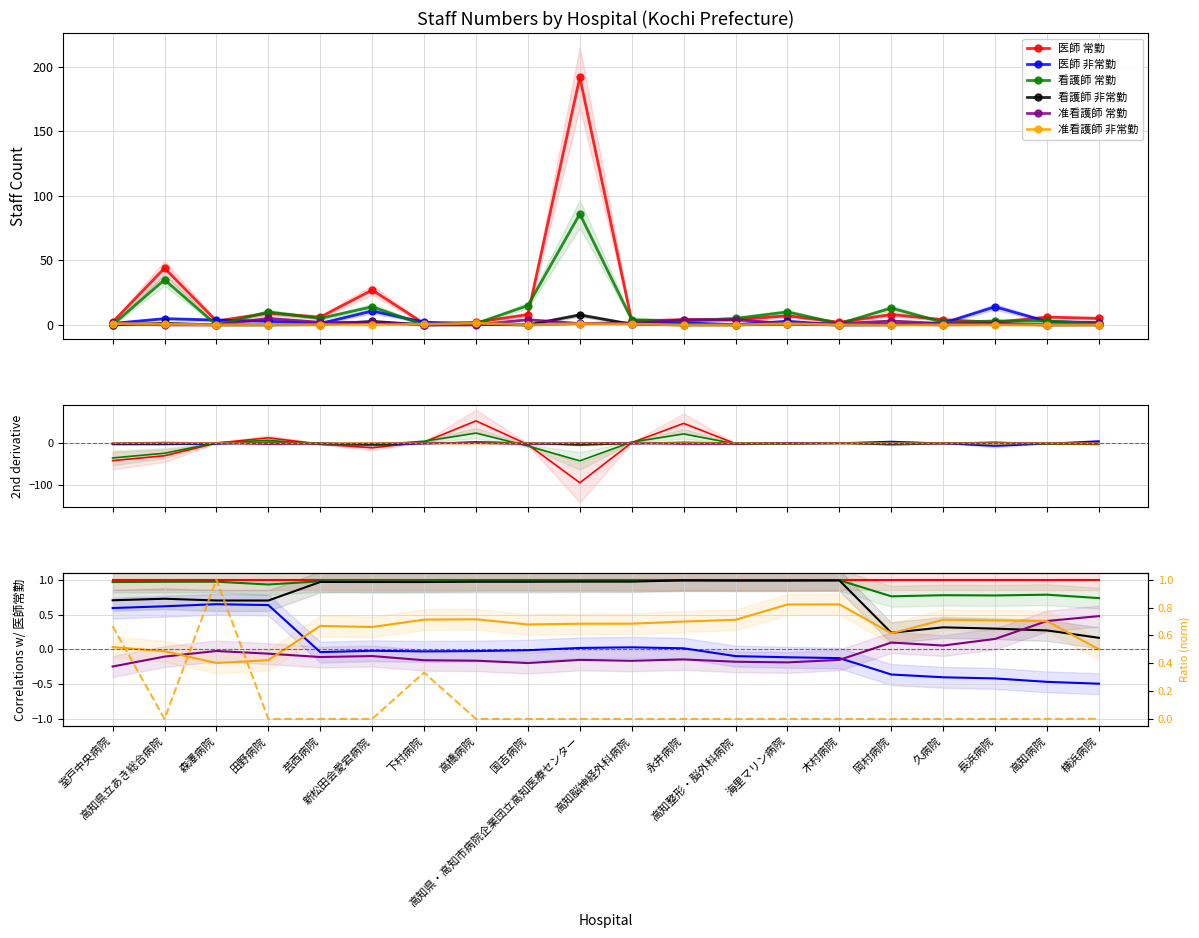

Is it true that 准看護師 常勤 equals -0.0 at 高知県・高知市病院企業団立高知医療センター?

False